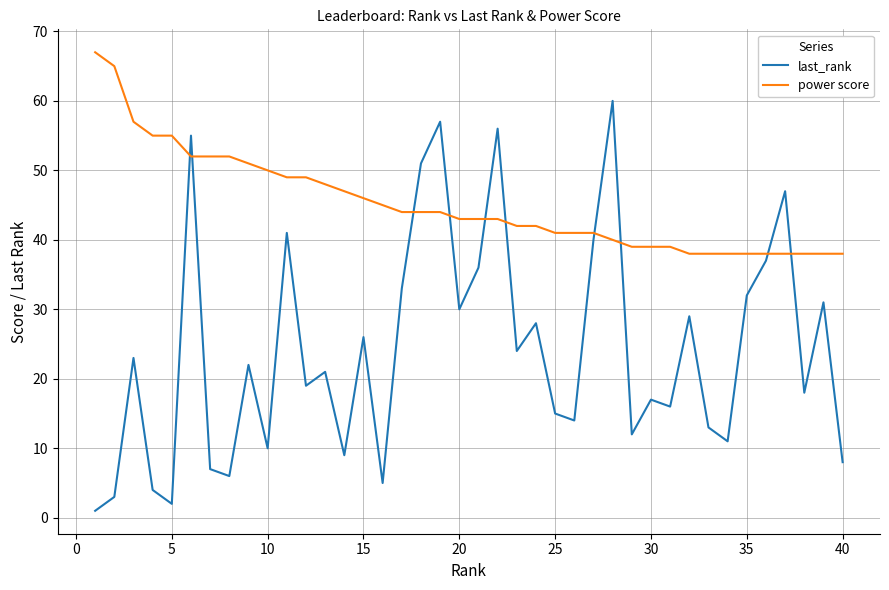

Which series has the largest total across all categories?

power score